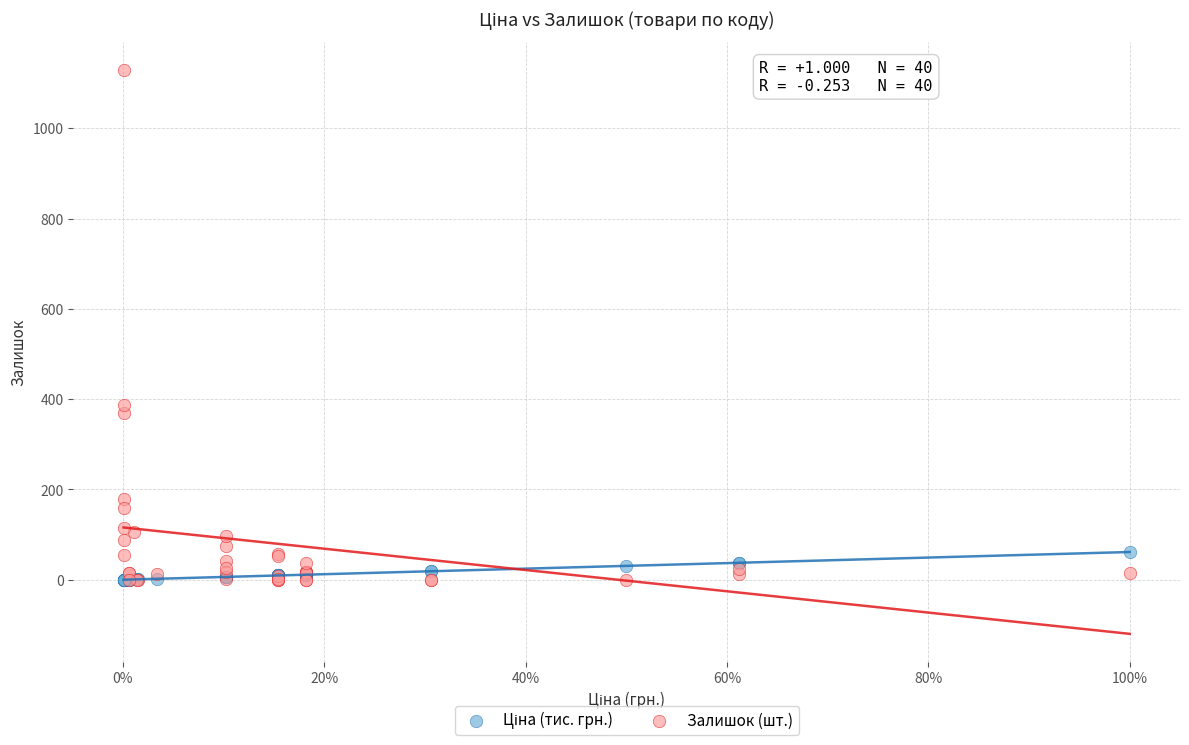

In the Залишок (шт.) series, what Y value is closest to 564?

387.0